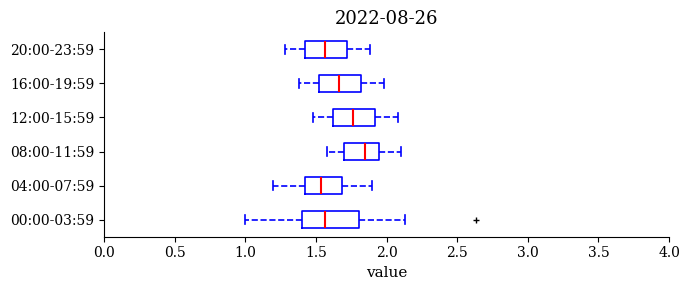

Where does the left whisker of the box for 20:00-23:59 end on the x-axis? The values are not printed on the chart, so give them approximately, as read against the axis.

1.30